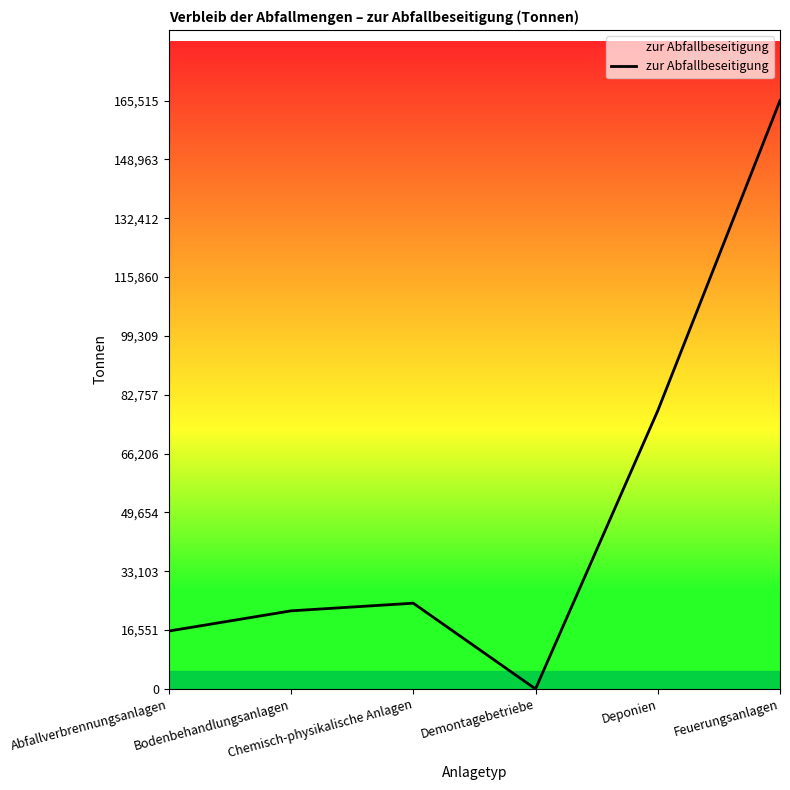

Rank the categories by value from lowest to highest.

Demontagebetriebe, Abfallverbrennungsanlagen, Bodenbehandlungsanlagen, Chemisch-physikalische Anlagen, Deponien, Feuerungsanlagen